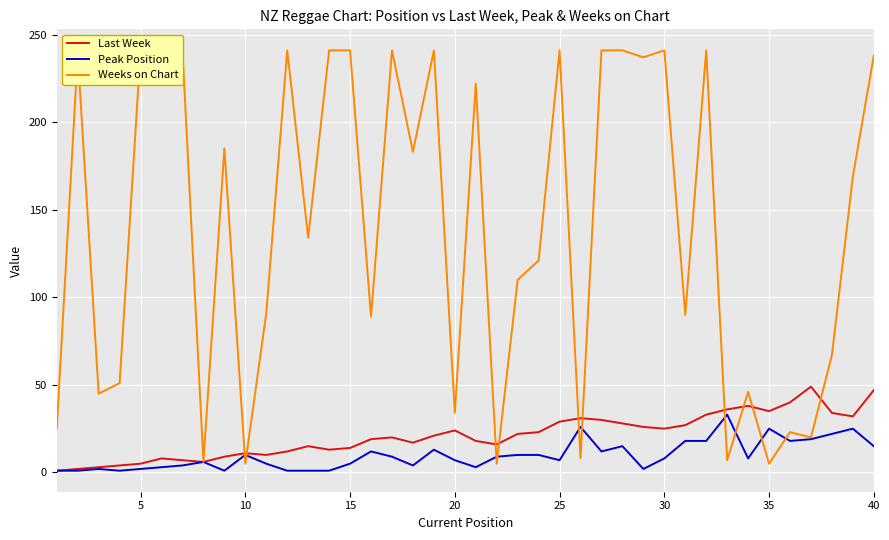

How many distinct data groups are displayed?

3